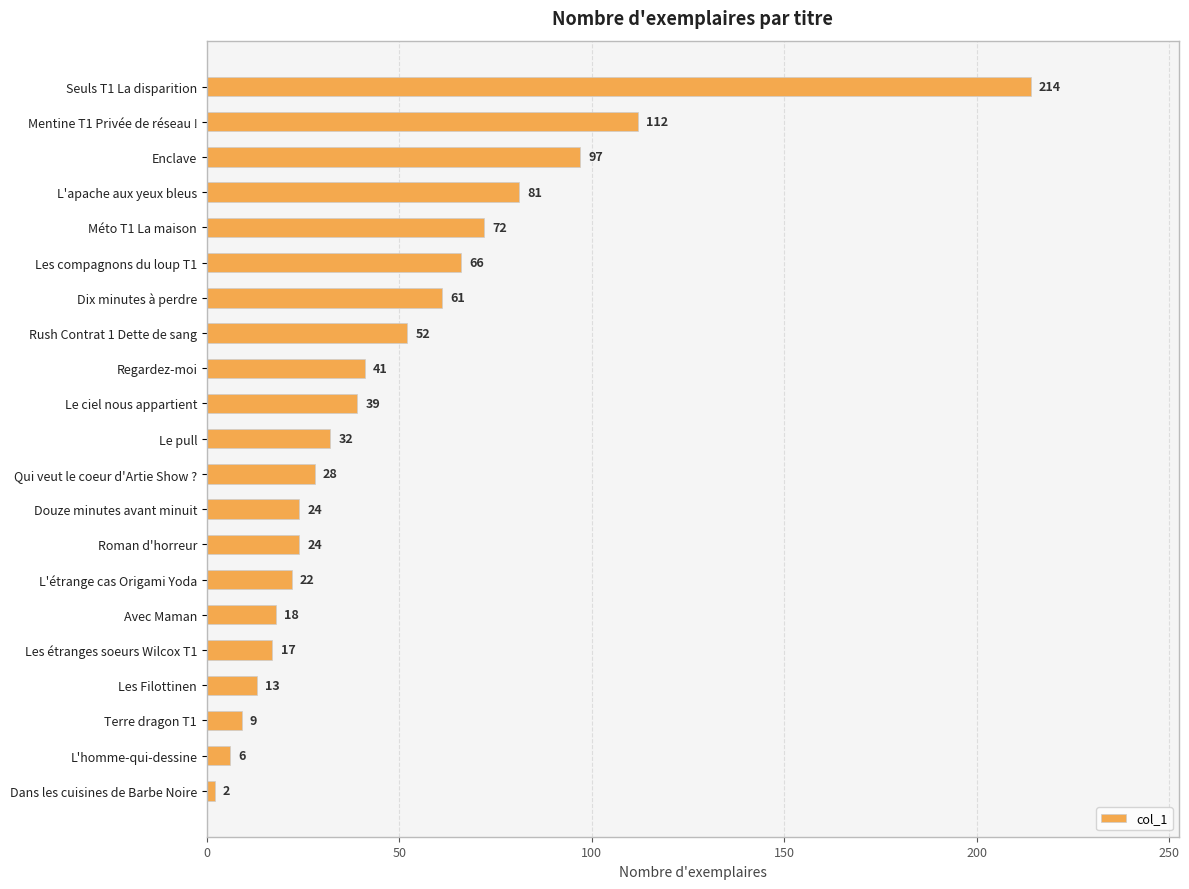

Are the bars grouped side by side (vs. stacked)?

No